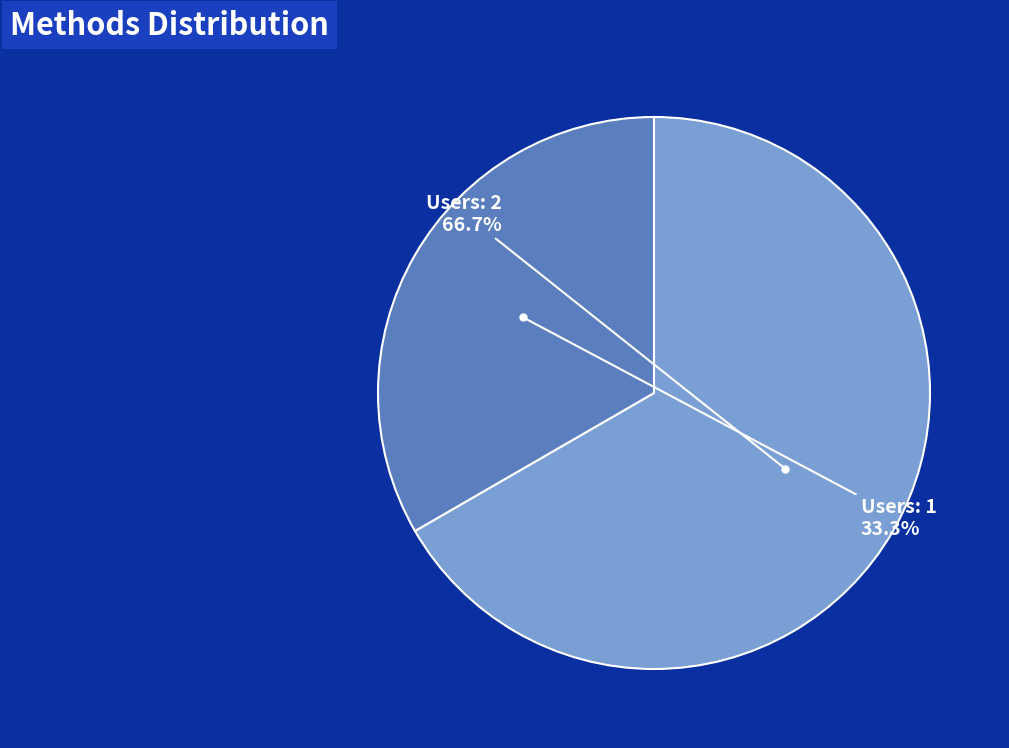

Is the sum of Users: 2 and Users: 1 greater than half?

Yes